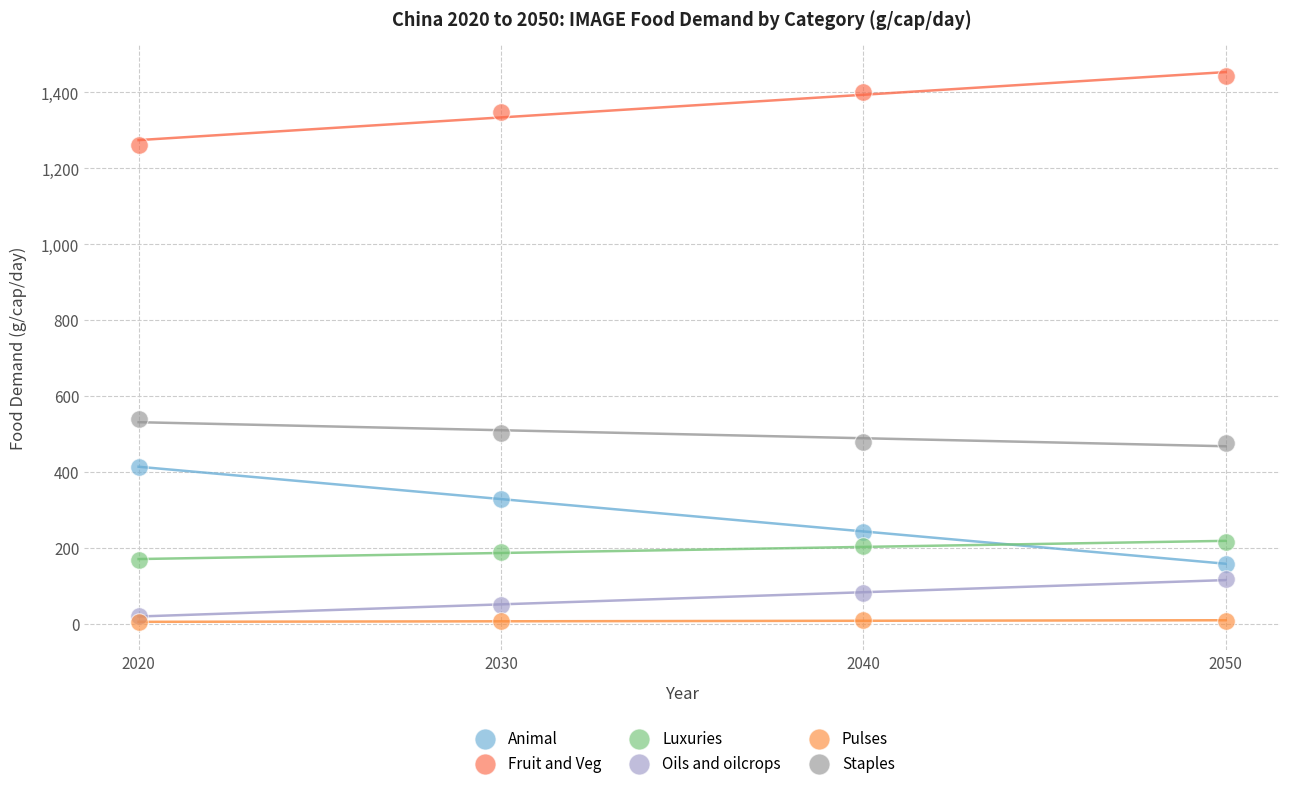

Which series contains the highest Y value?

Fruit and Veg